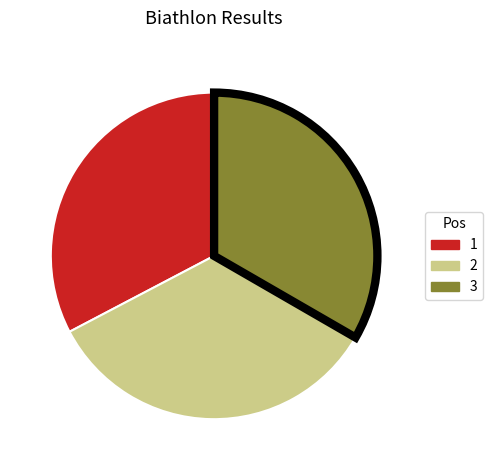

Approximately how many times larger is the value at 1 compared to 3?

1.0